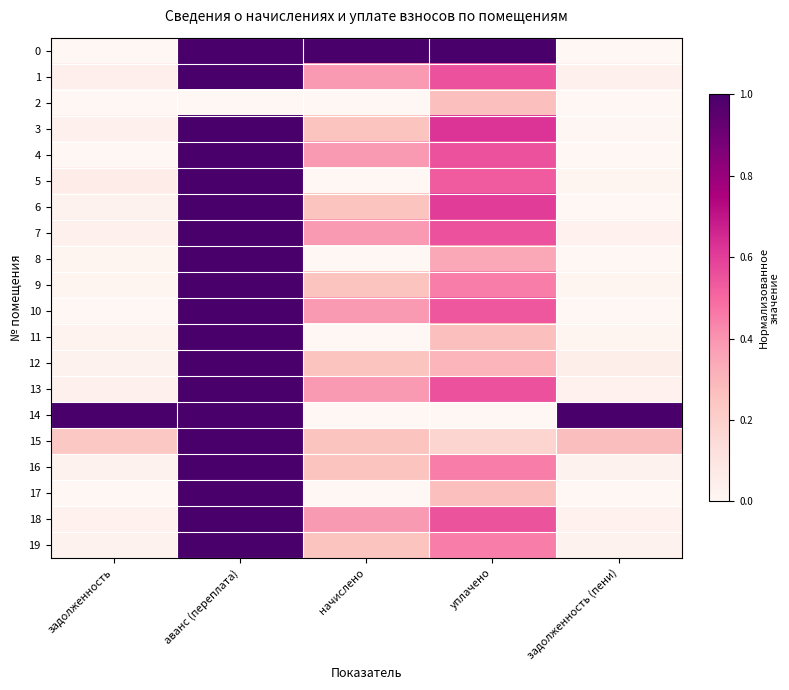

How many categories are shown in the chart?

5